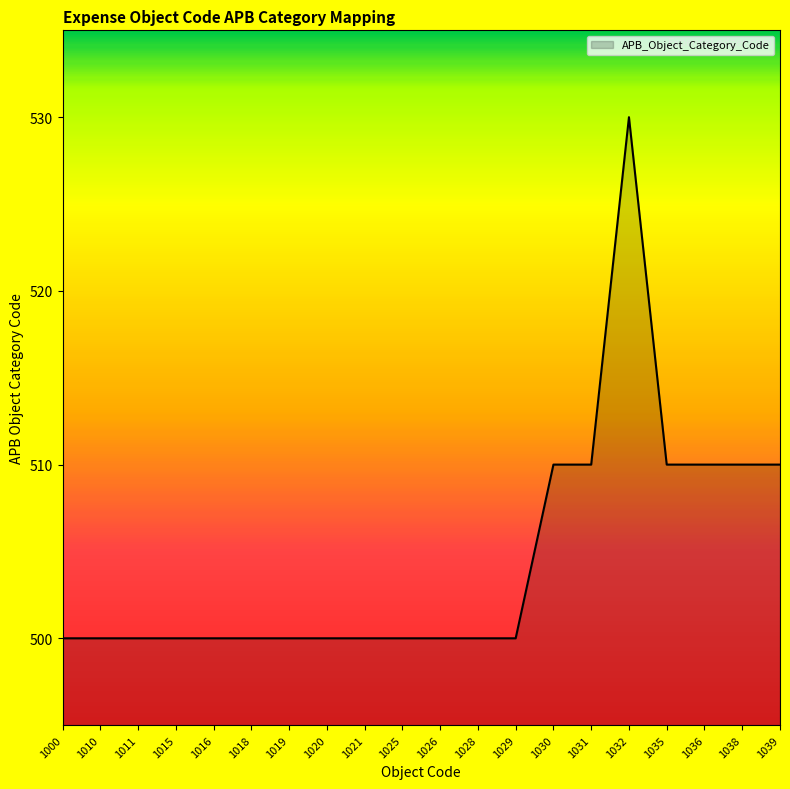

True or false: the data shows 510 at 1038.

True